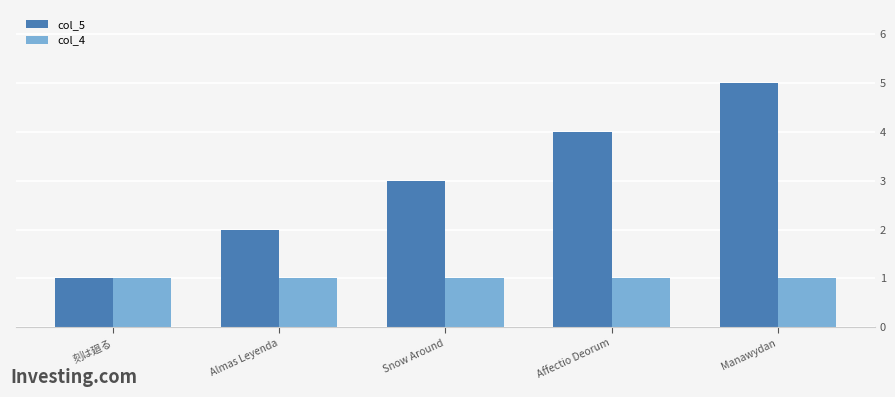

The value of col_5 at Affectio Deorum is 4. True or false?

True